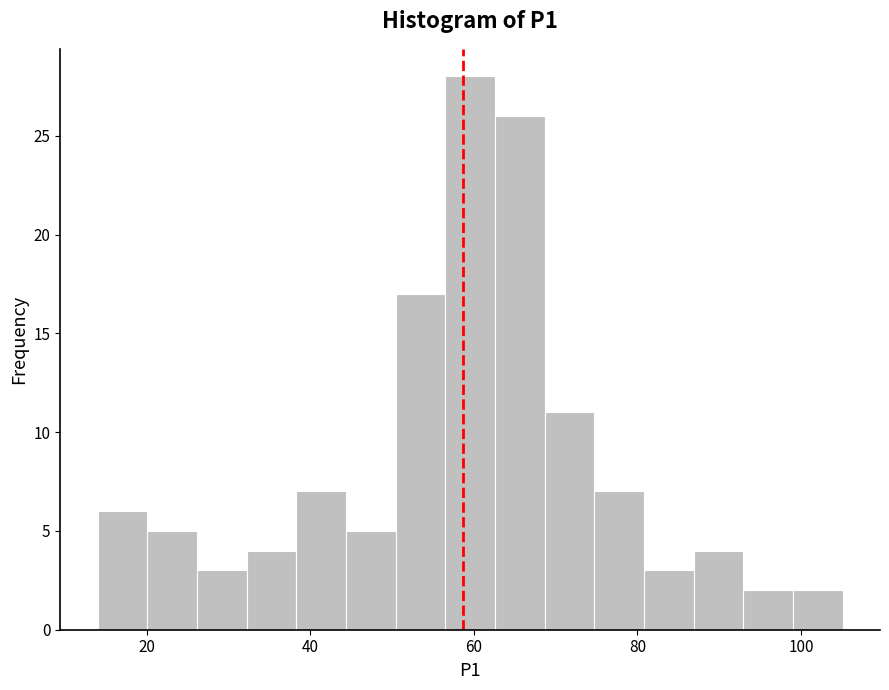

Around what value on the x-axis is the tallest bar? Give the approximate position of its centre, as read against the axis.

60